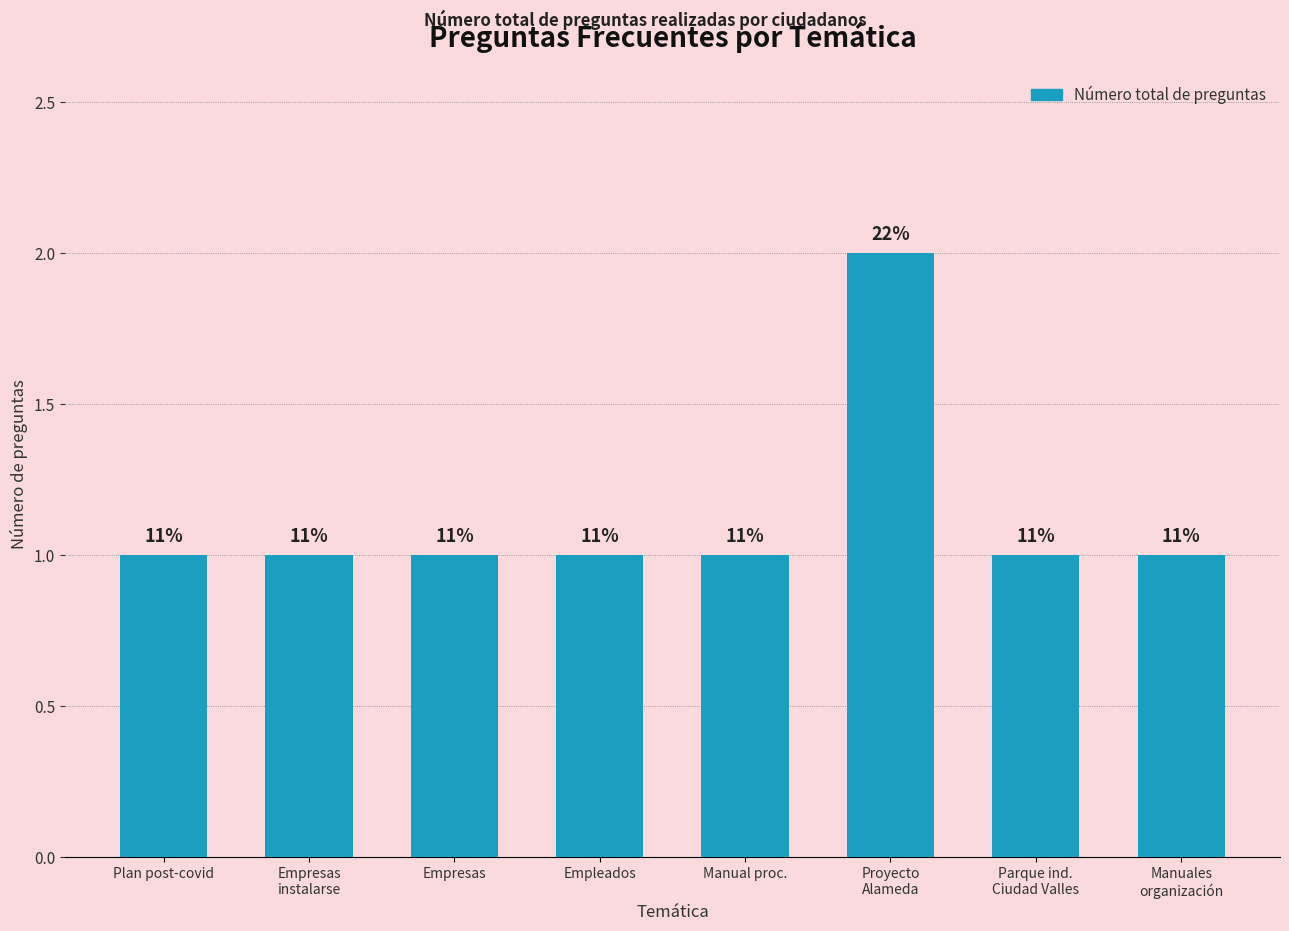

Which label corresponds to the largest value in the chart?

Proyecto
Alameda